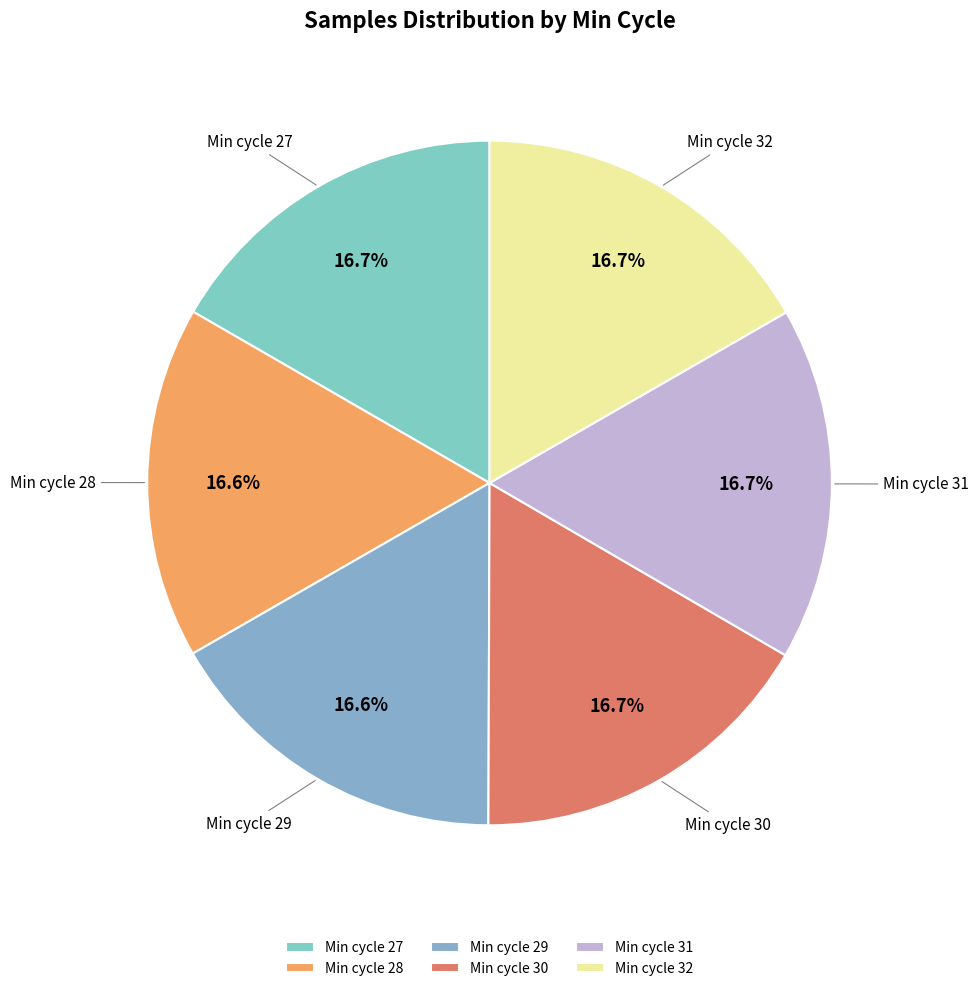

What is the ratio of the value at Min cycle 27 to the value at Min cycle 28?

1.0